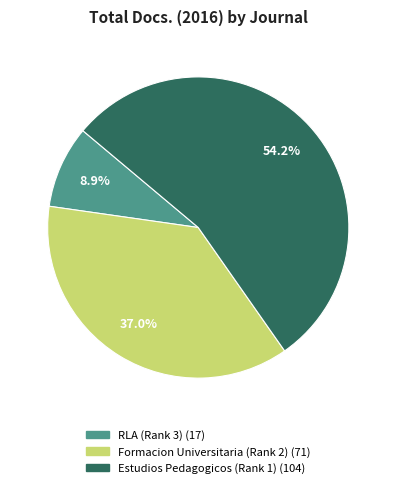

Count the number of slices in the pie.

3